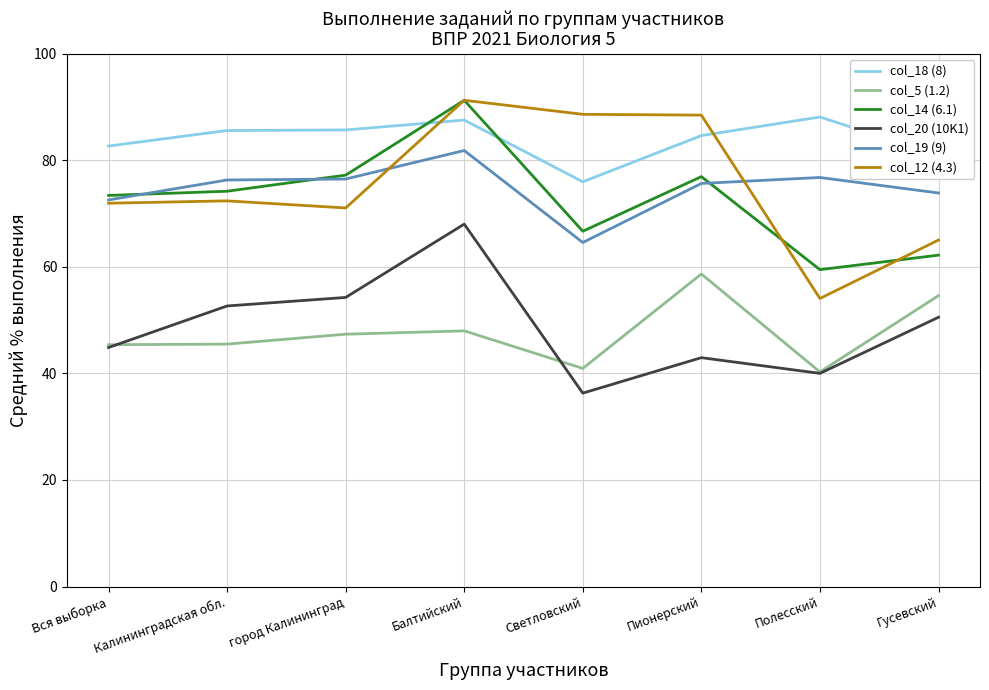

How many lines are shown in the chart?

6